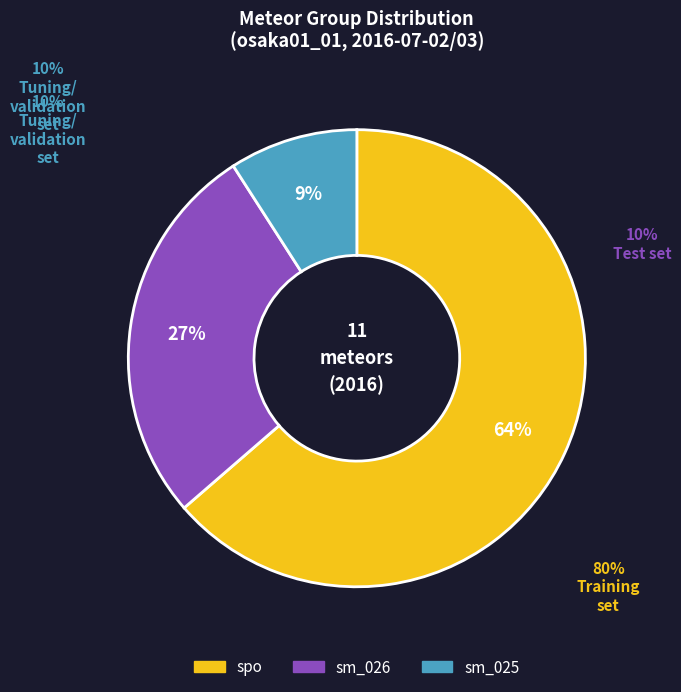

Is there any slice that represents more than half of the pie?

Yes